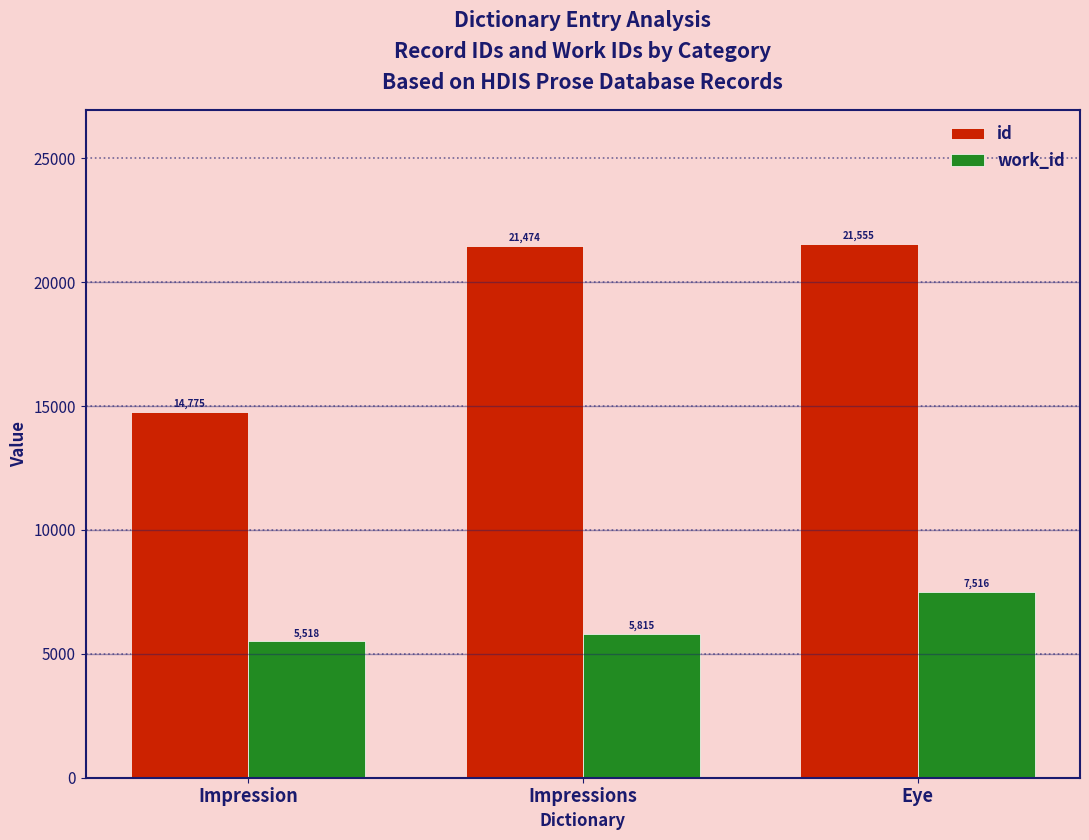

What is the label of the 1st bar from the left?

Impression